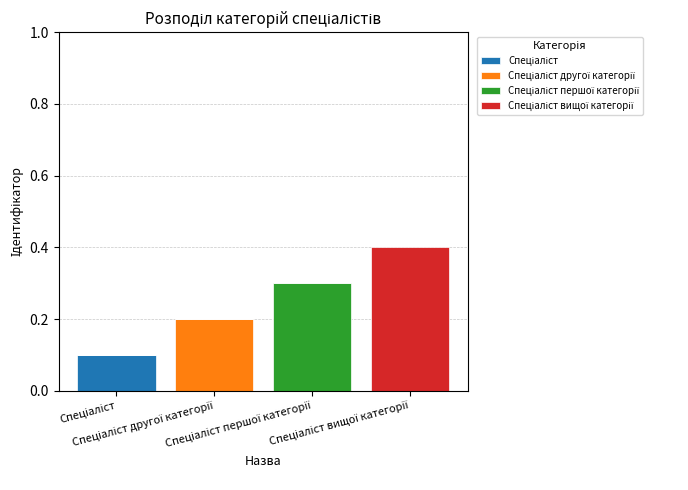

Rank the series by their average value, from lowest to highest.

Спеціаліст, Спеціаліст другої категорії, Спеціаліст першої категорії, Спеціаліст вищої категорії